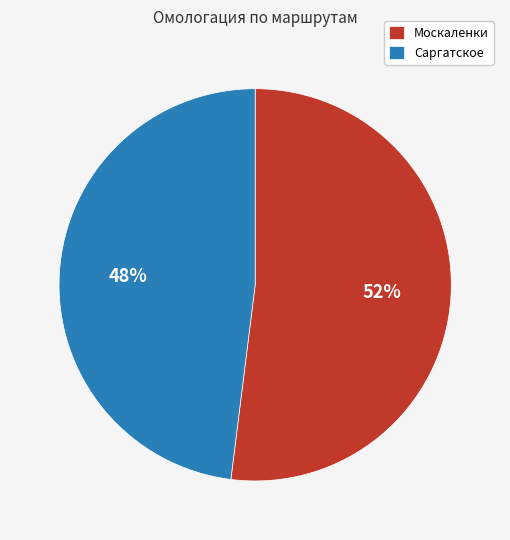

To the nearest percent, what percentage of the pie is Москаленки?

52%